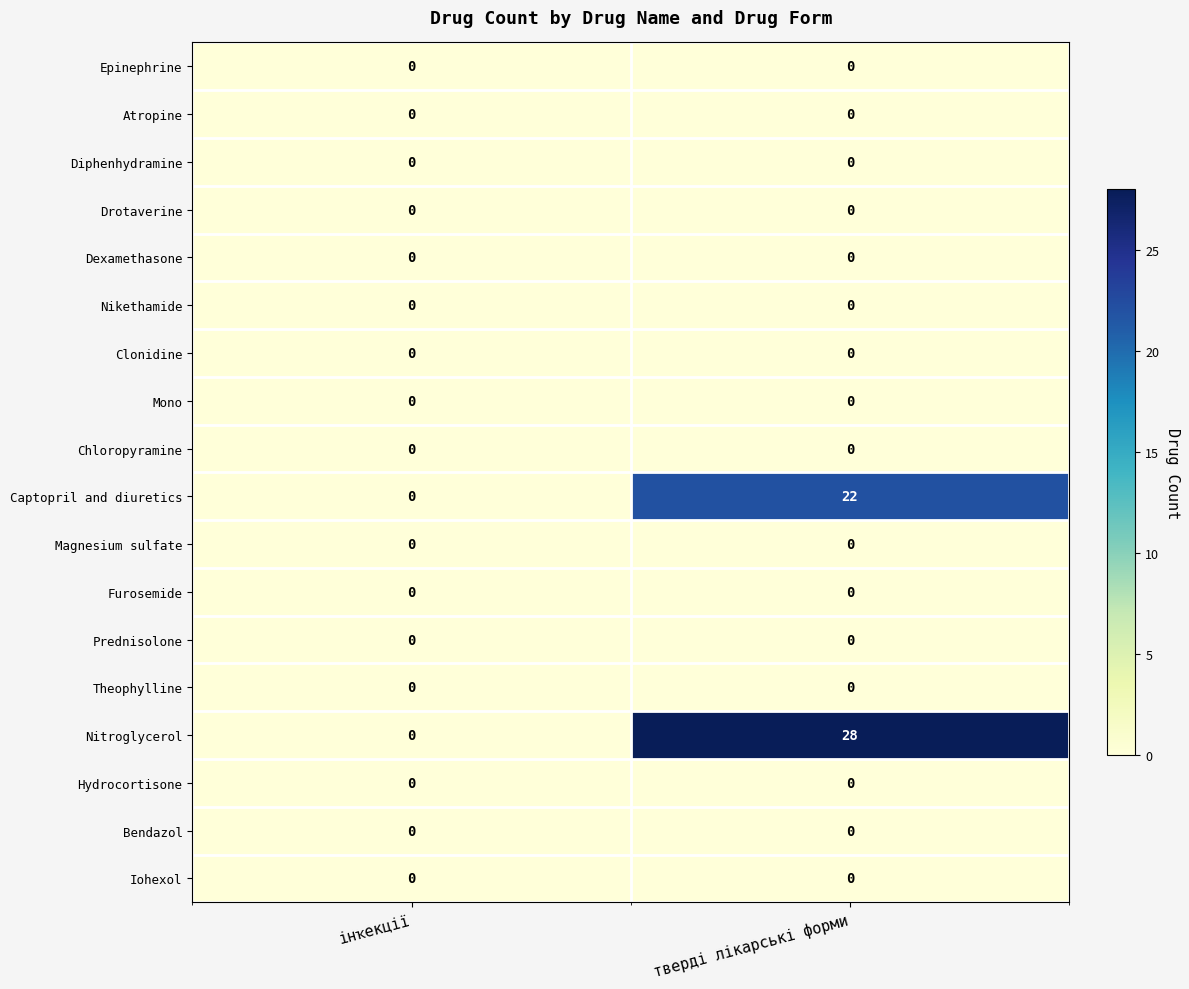

What is the difference between the highest and lowest values at тверді лікарські форми?

28